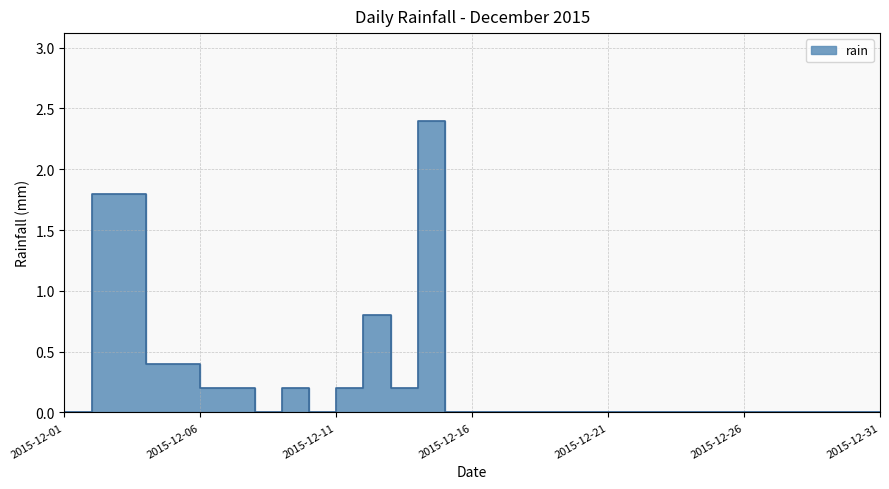

Reading right to left, what are all the values shown in this chart?

0.0	0.0	0.0	0.0	0.0	0.0	0.0	0.0	0.0	0.0	0.0	0.0	0.0	0.0	0.0	0.0	2.4	0.2	0.8	0.2	0.0	0.2	0.0	0.2	0.2	0.4	0.4	1.8	1.8	0.0	0.0